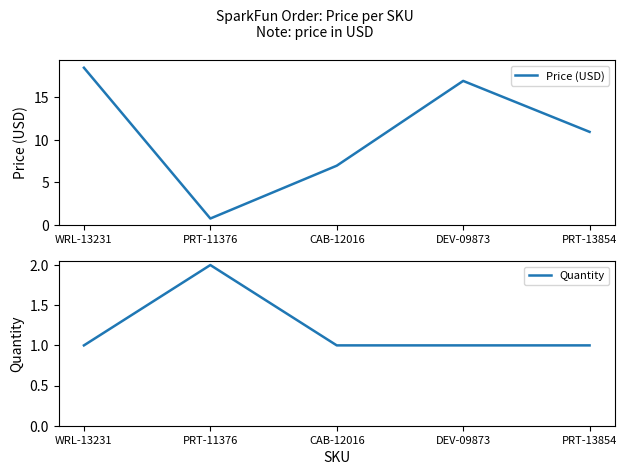

List the labels in order of Quantity value, smallest first.

WRL-13231, CAB-12016, DEV-09873, PRT-13854, PRT-11376